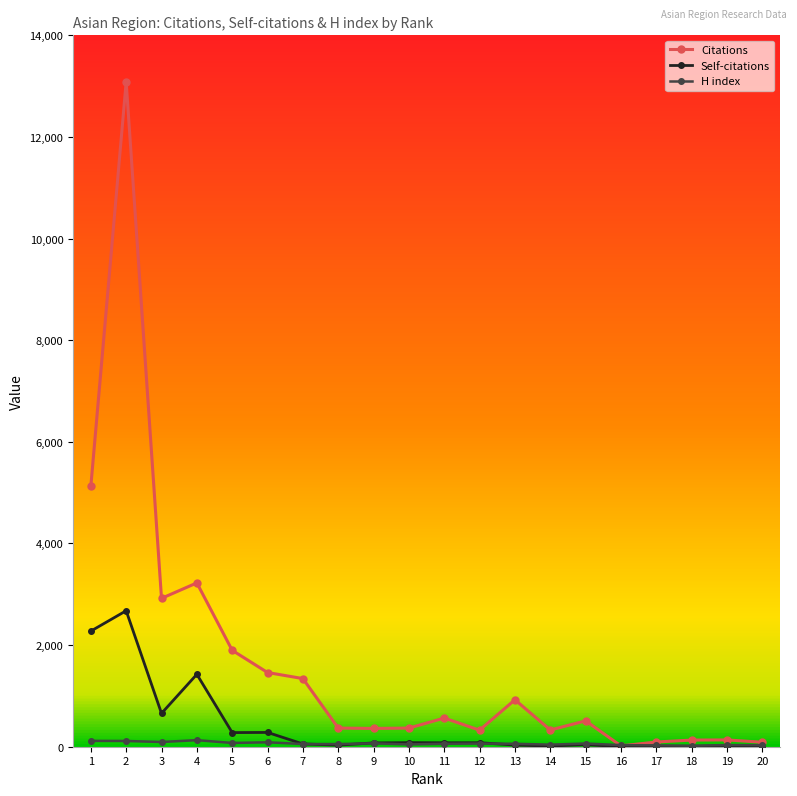

What is the maximum value shown in the chart?

13084